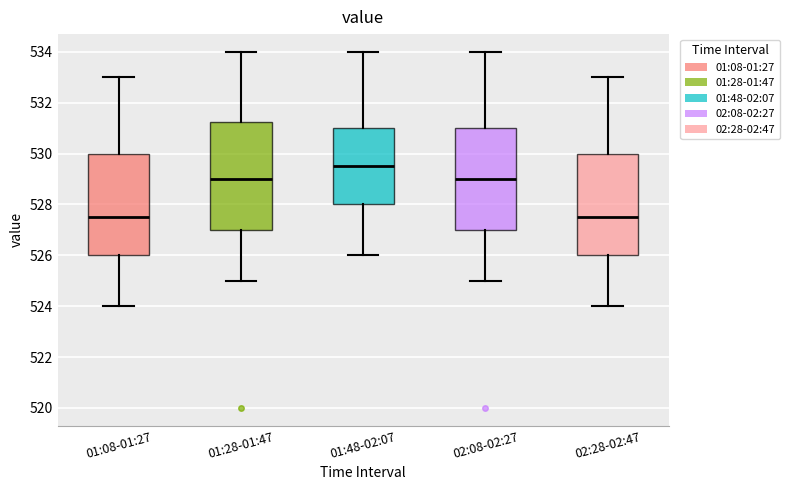

Where does the upper whisker of the box for 01:48-02:07 end on the y-axis? The values are not printed on the chart, so give them approximately, as read against the axis.

534.0